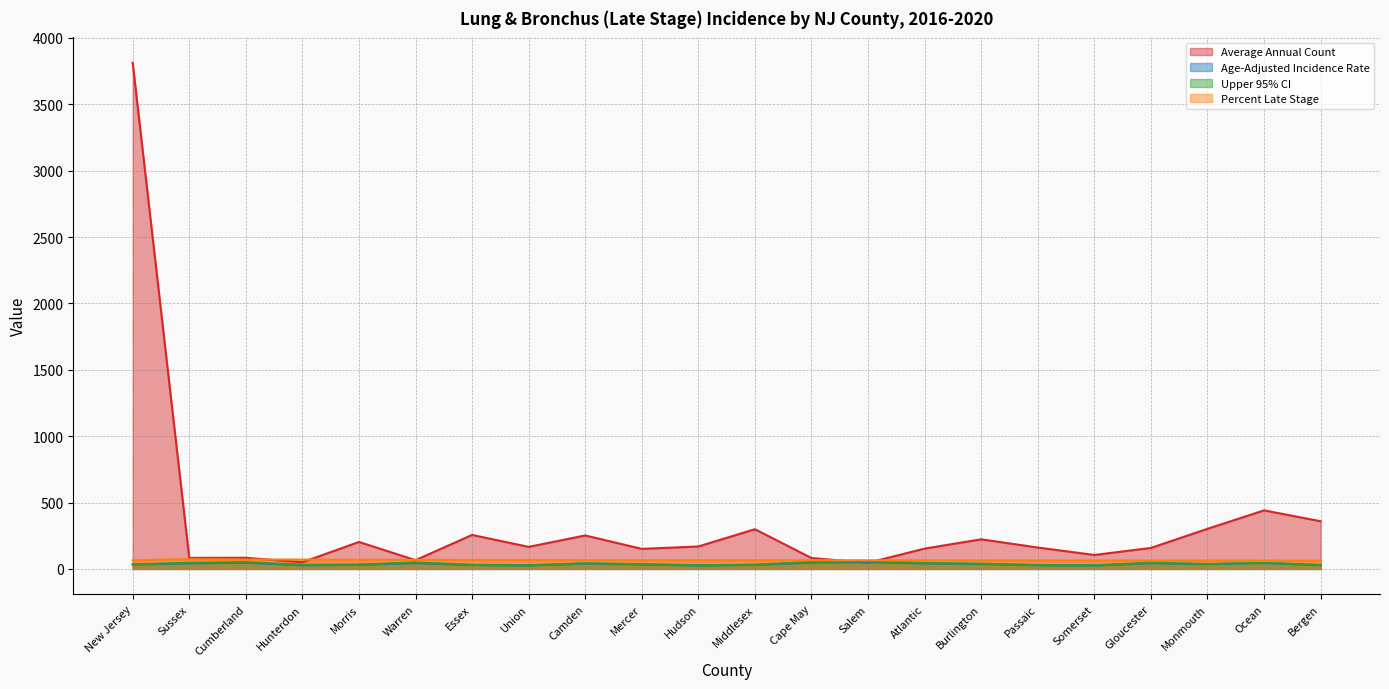

Which series changed the most between Morris and Passaic?

Average Annual Count